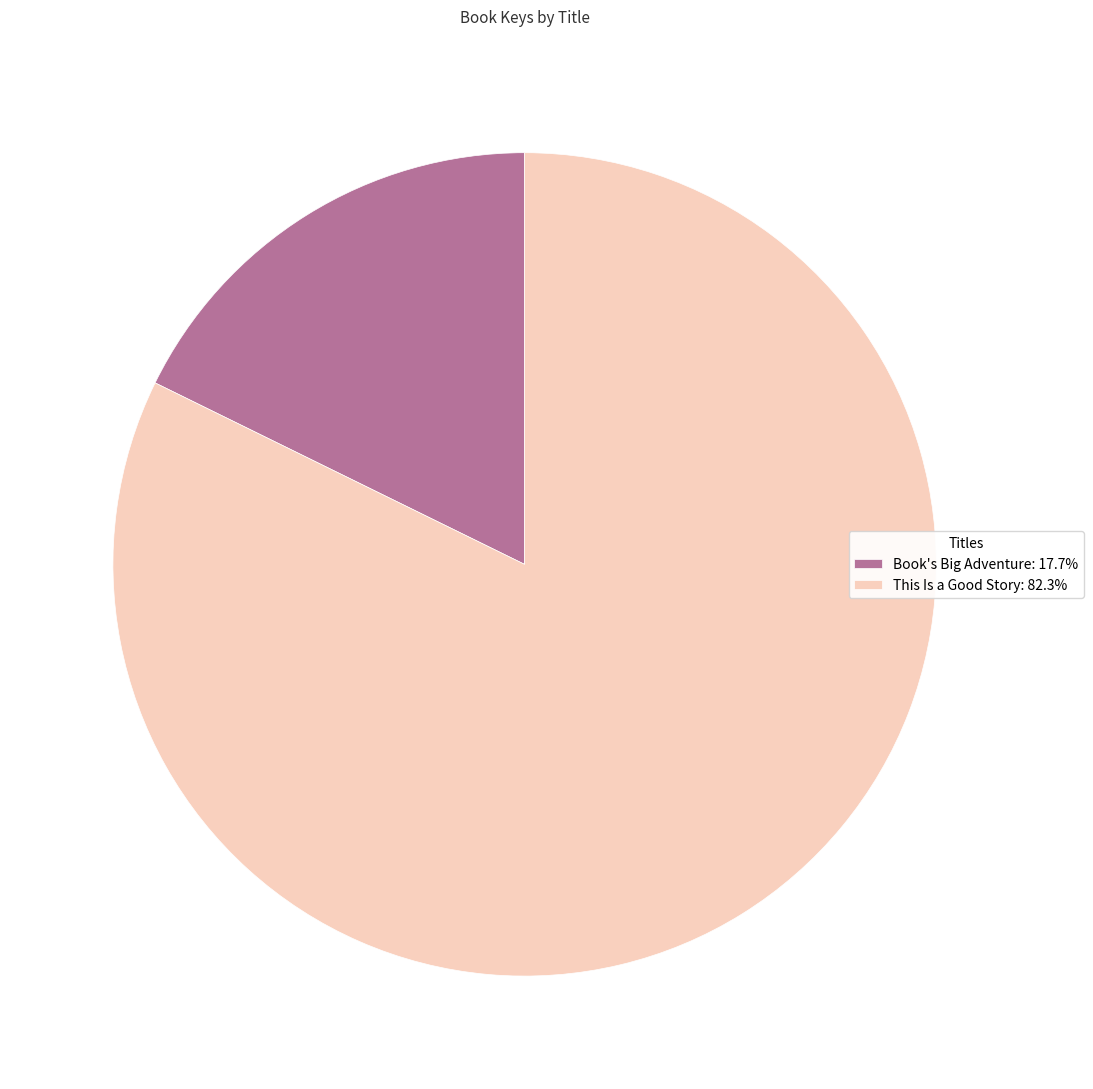

Is the sum of Book's Big Adventure and This Is a Good Story greater than half?

Yes